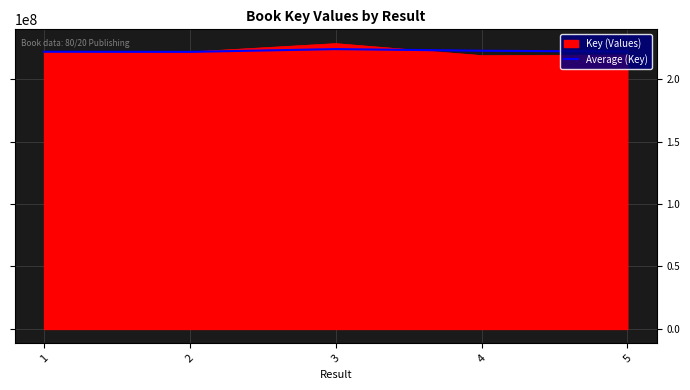

What is the highest value of the Key (Values) series?

228390202.0